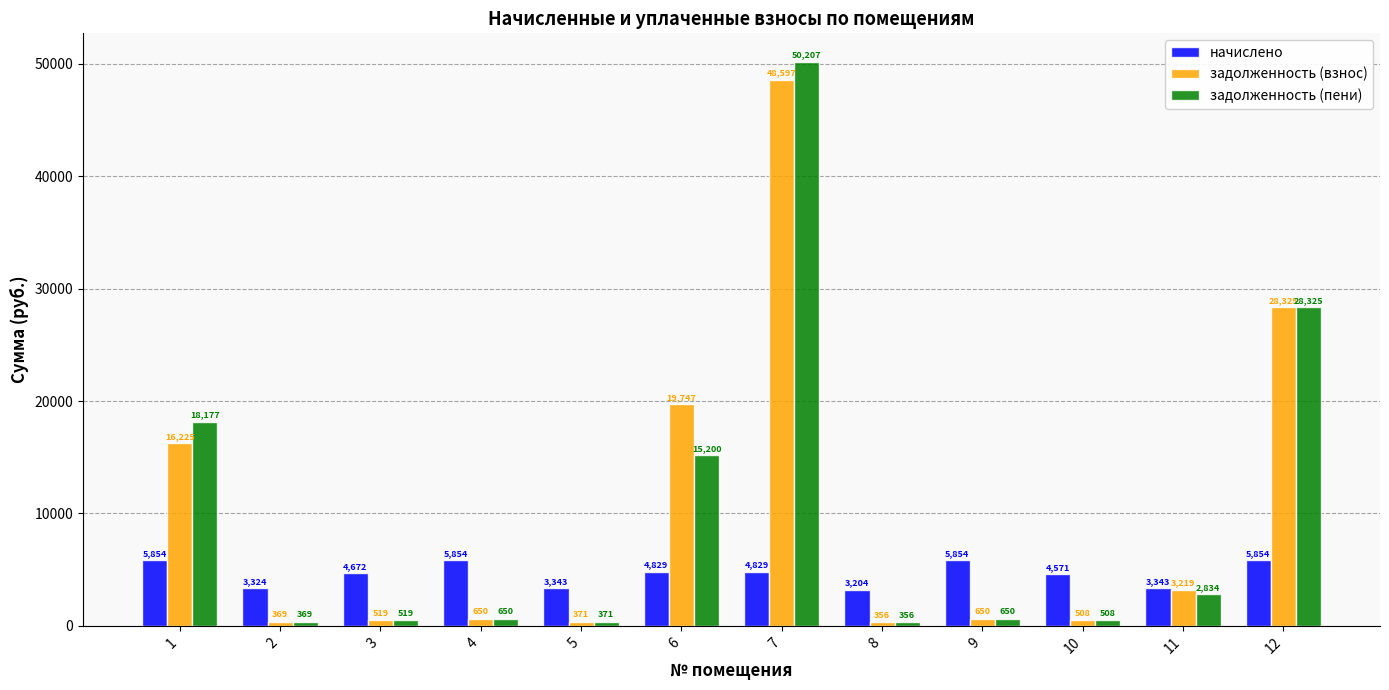

What is the maximum value for задолженность (взнос)?

48597.2